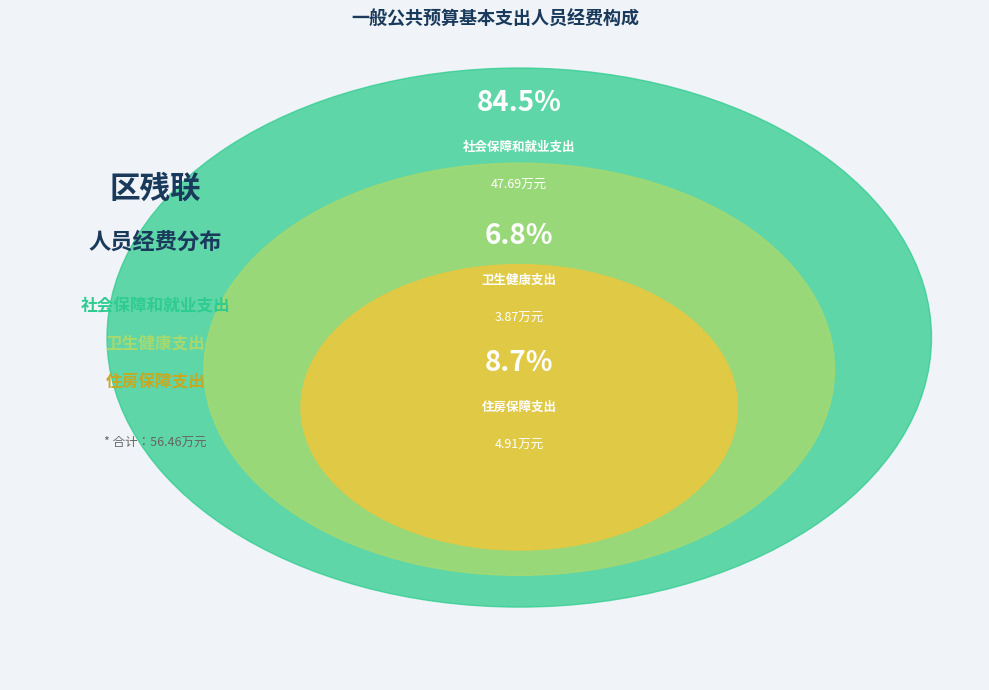

Which category has the biggest portion of the pie?

社会保障和就业支出